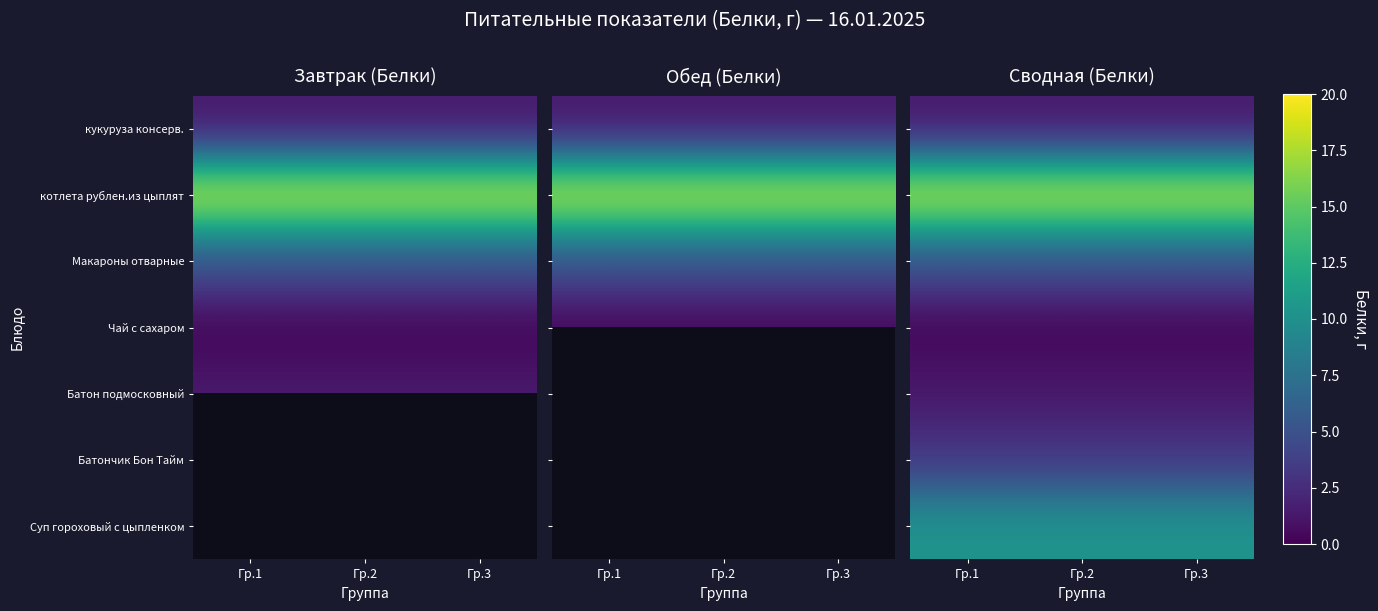

List the labels in order of Чай с сахаром value, smallest first.

Гр.1, Гр.2, Гр.3